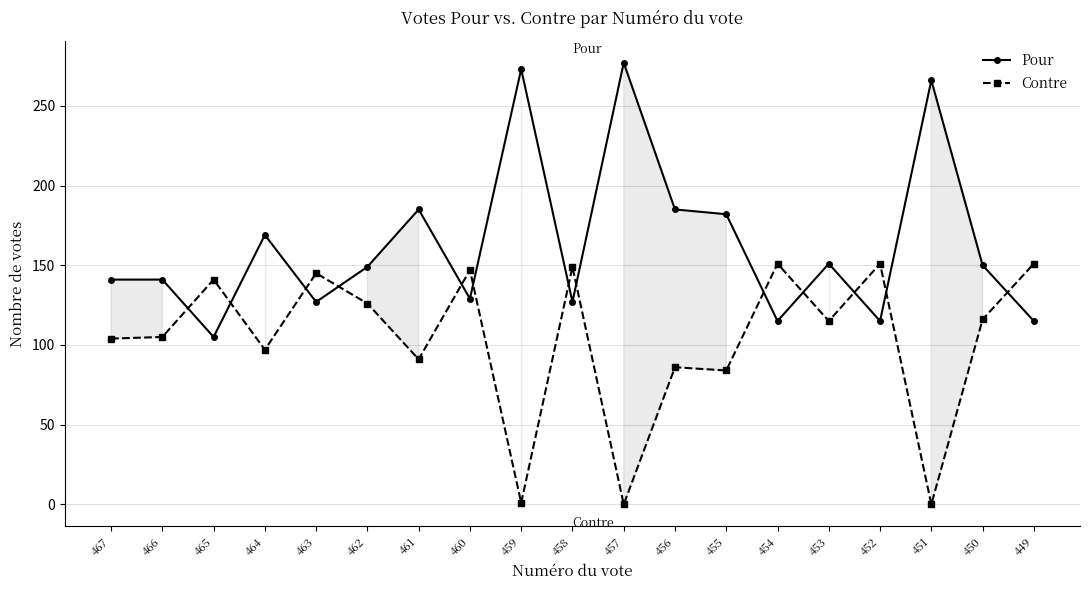

Which series has the largest total across all categories?

Pour